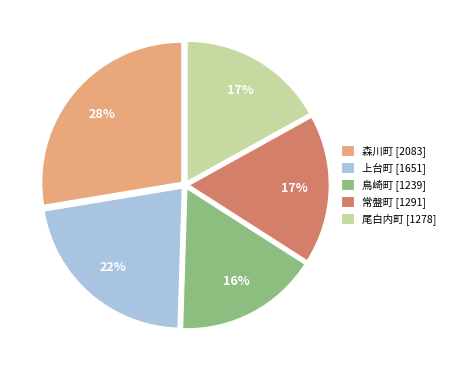

To the nearest percent, what percentage of the pie is 森川町?

28%